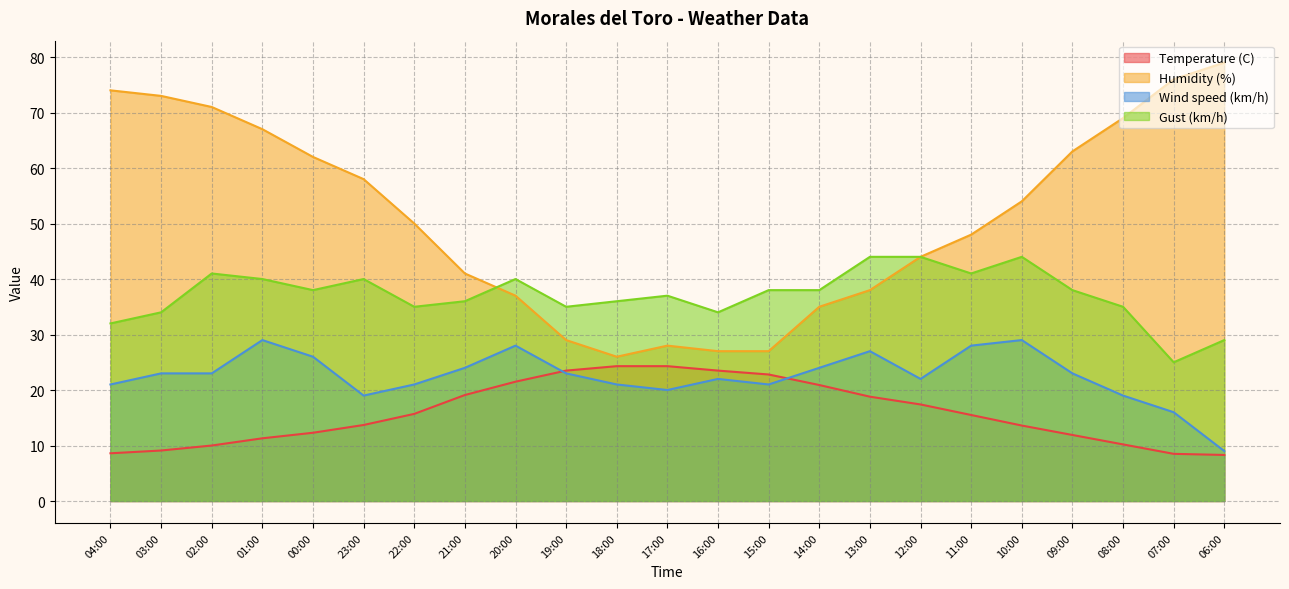

At which category does the chart reach its peak across all series?

06:00